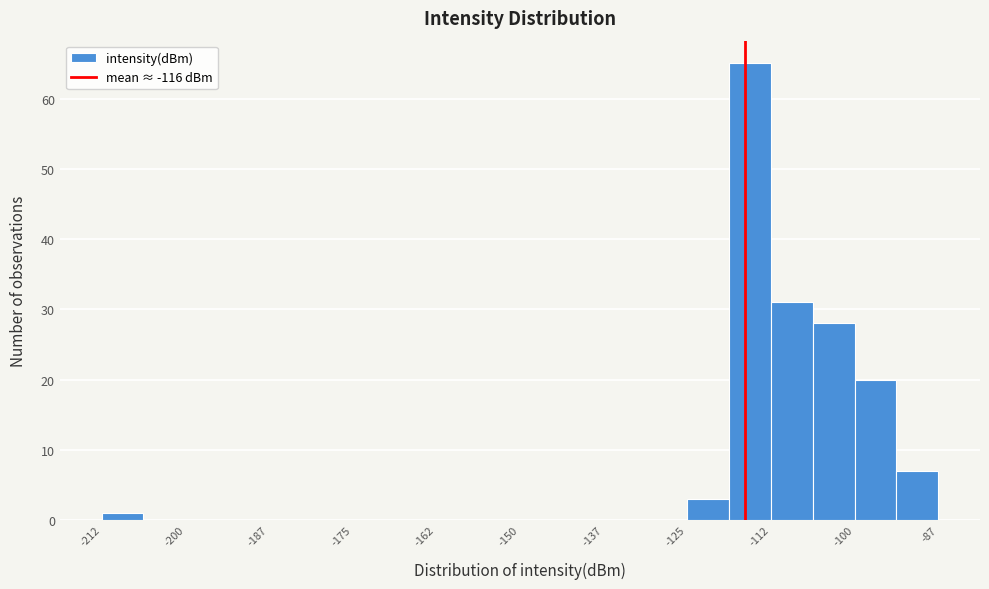

Read against the x-axis, roughly where is the centre of the tallest bar?

-116